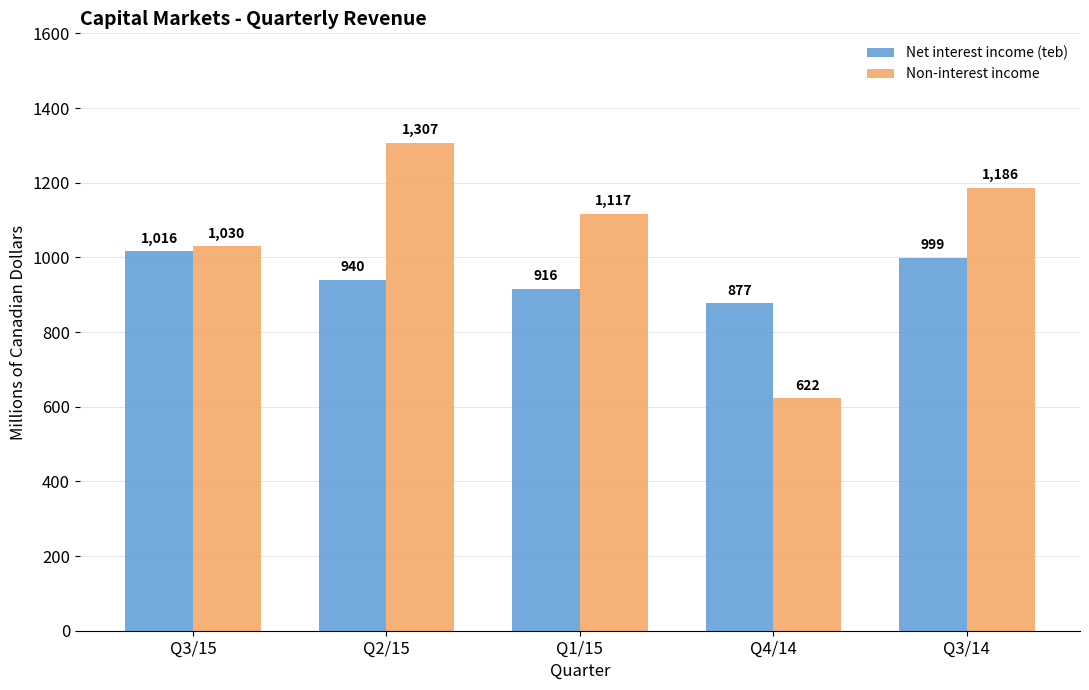

What is the difference between the maximum and minimum values in the Non-interest income series?

685